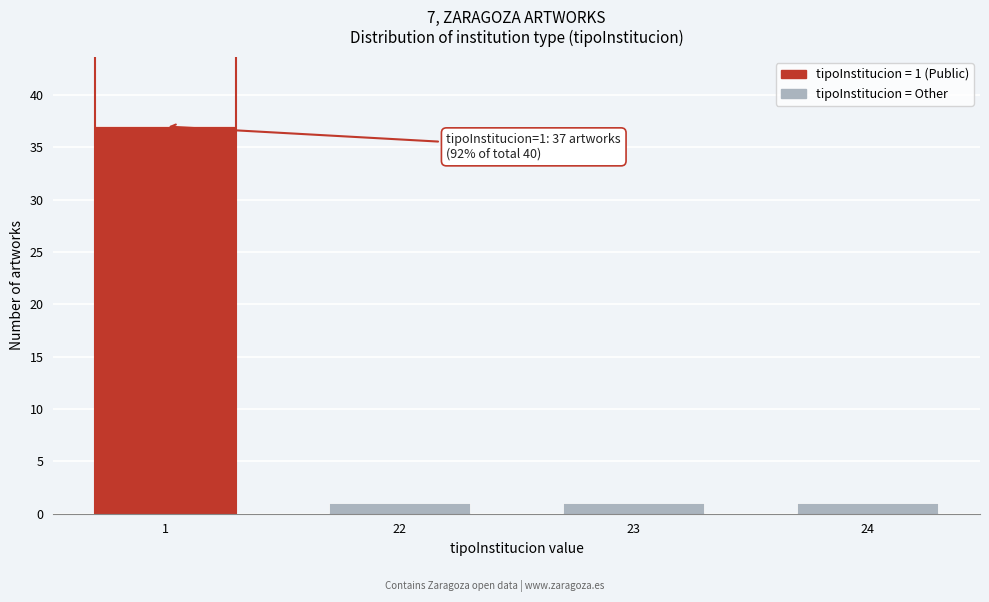

Reading left to right, what are all the values shown in this chart?

1=37	22=1	23=1	24=1